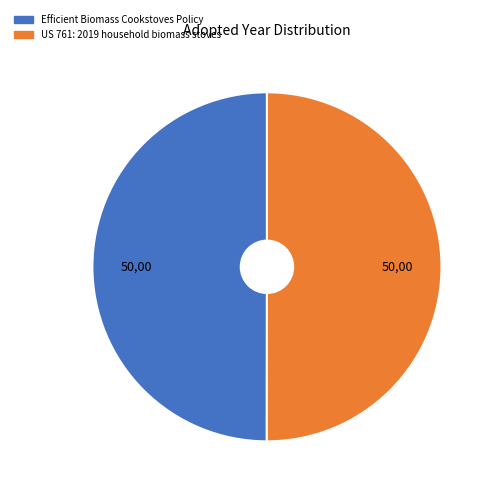

Approximately how many times larger is the value at Efficient Biomass Cookstoves Policy compared to US 761: 2019 household biomass stoves?

1.0